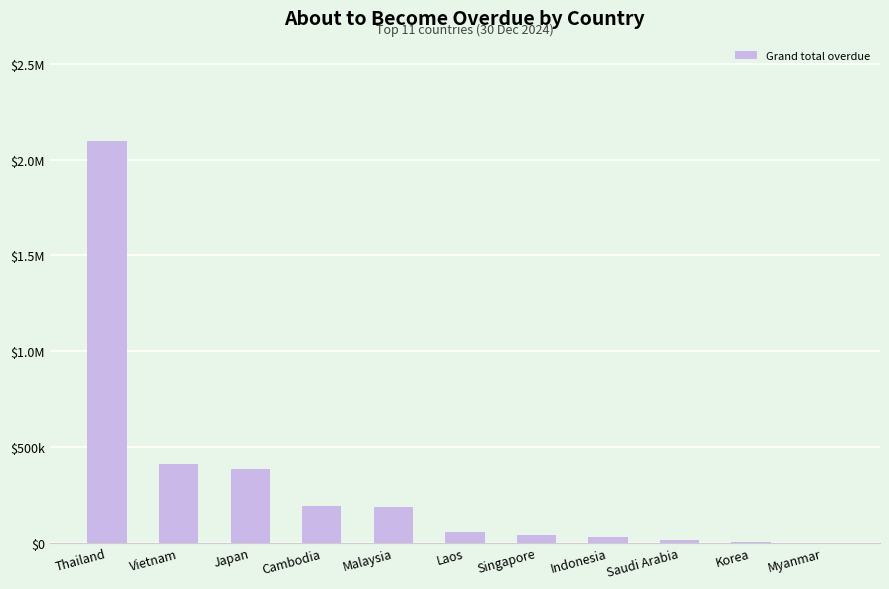

What is the value of the 3rd bar from the left?

383120.5